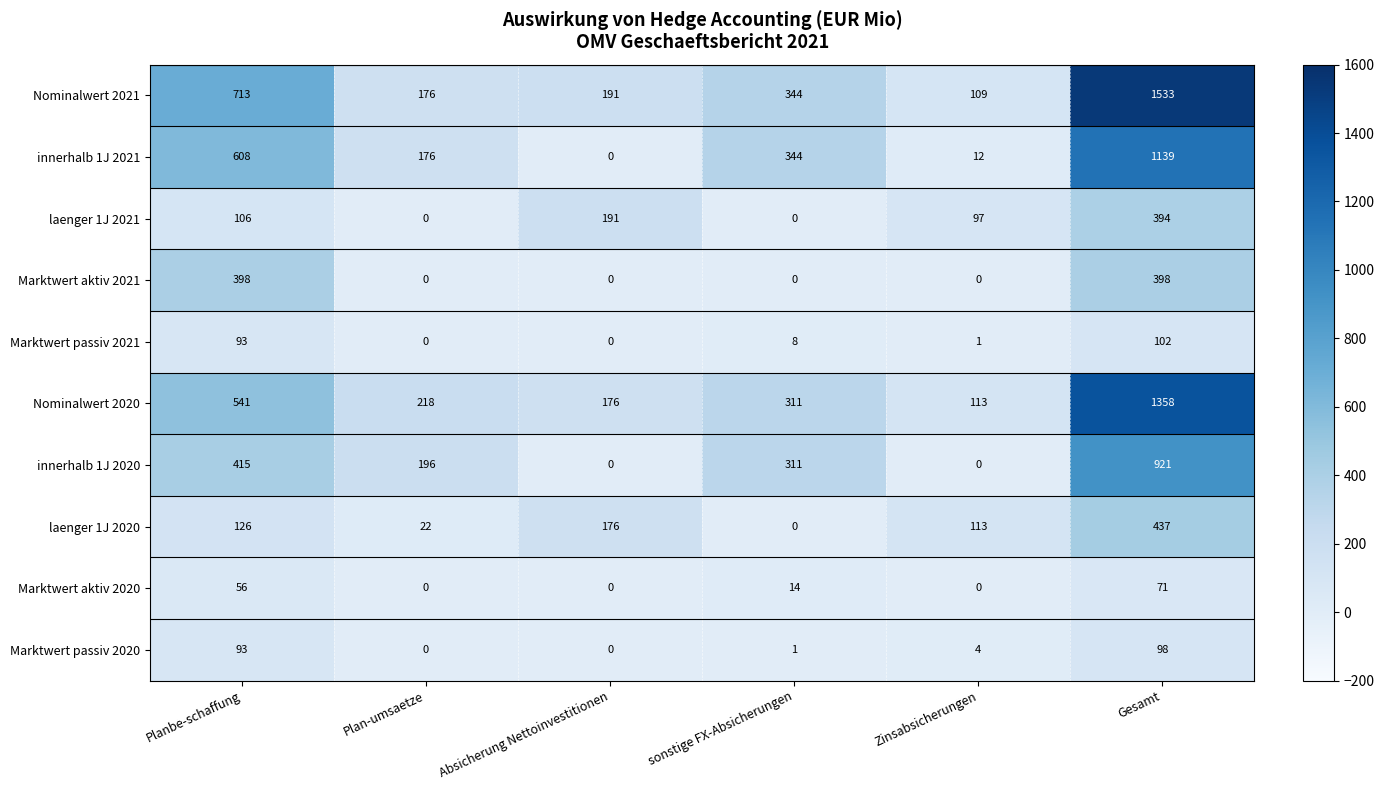

Count the number of categories in the chart.

6